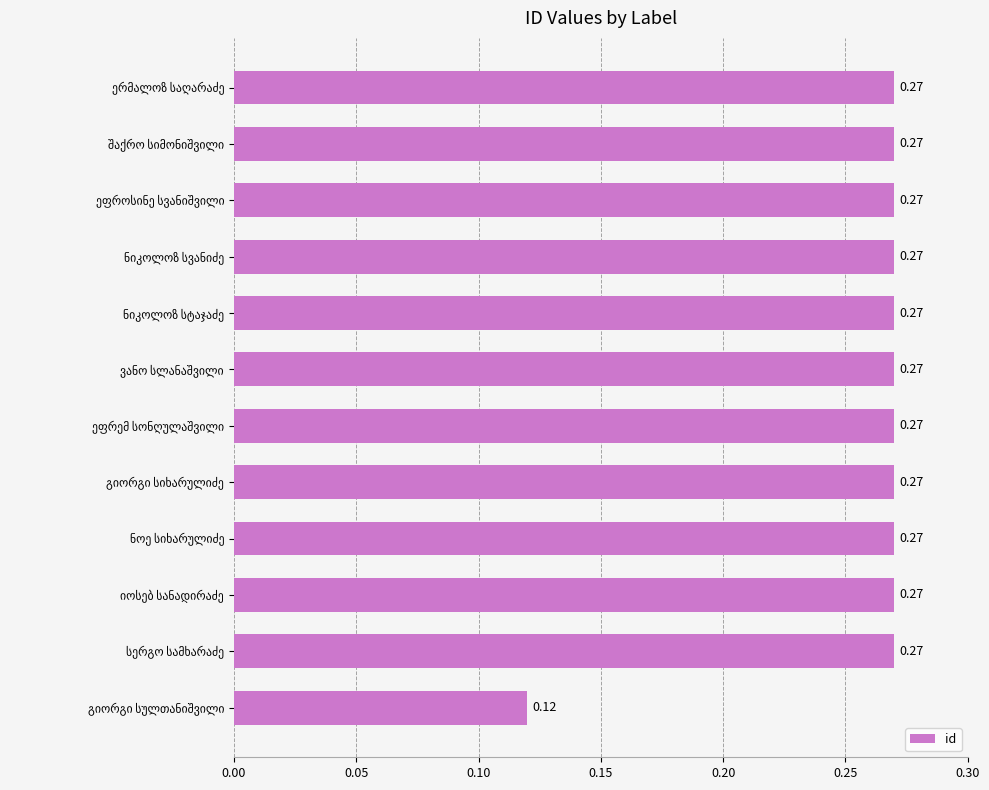

Count the values in the range 0 to 1.

12